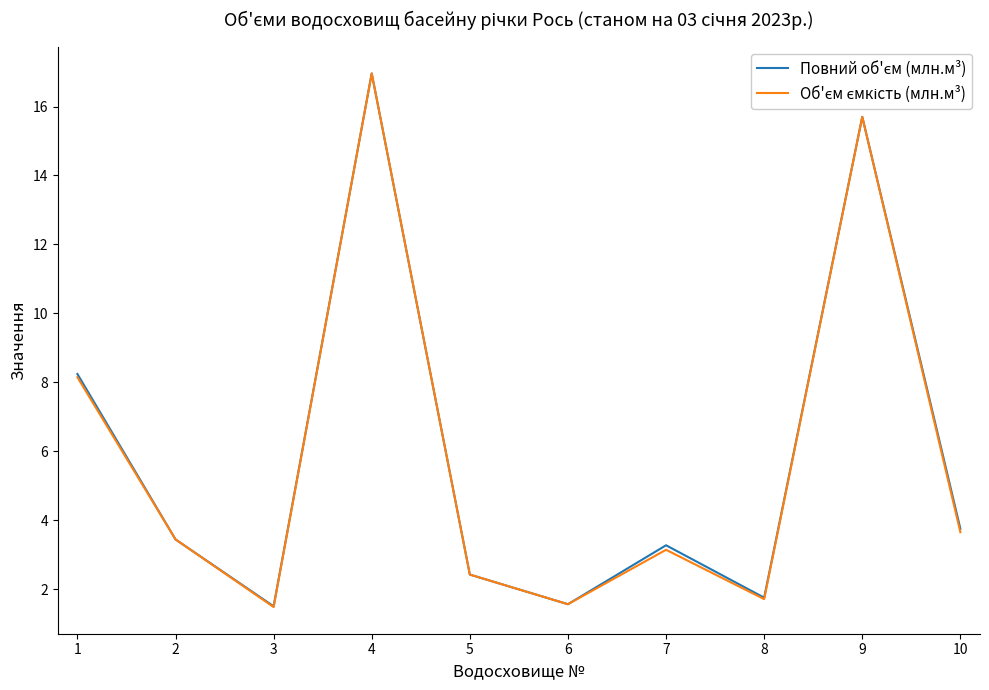

What is the smallest value displayed?

1.5